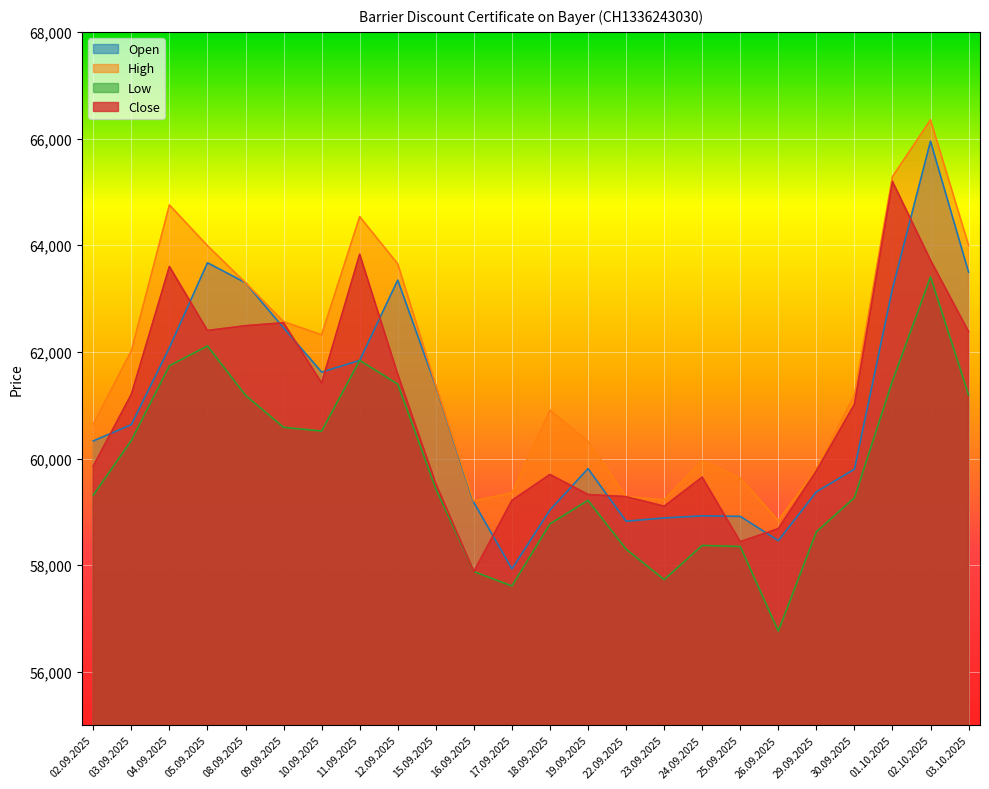

What is the total value across all series at 29.09.2025?

237580